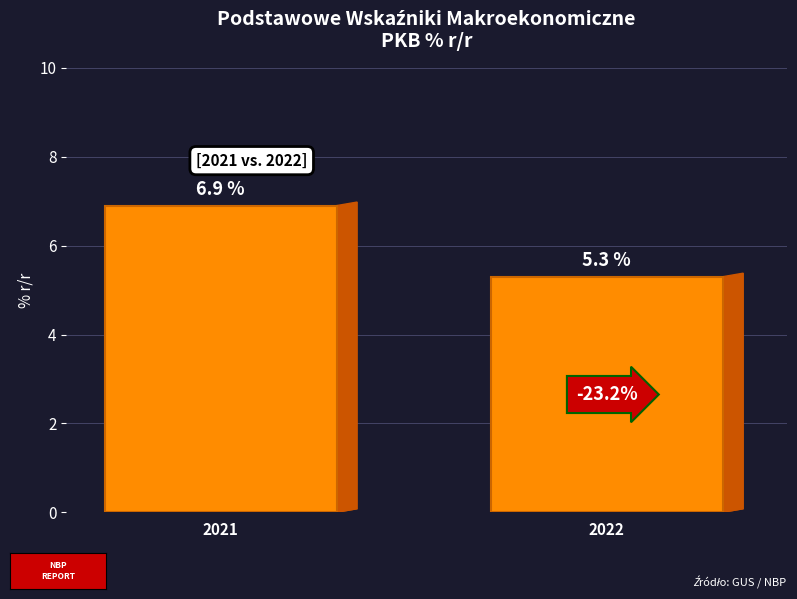

Is it true that the value at 2021 is 6.9?

True